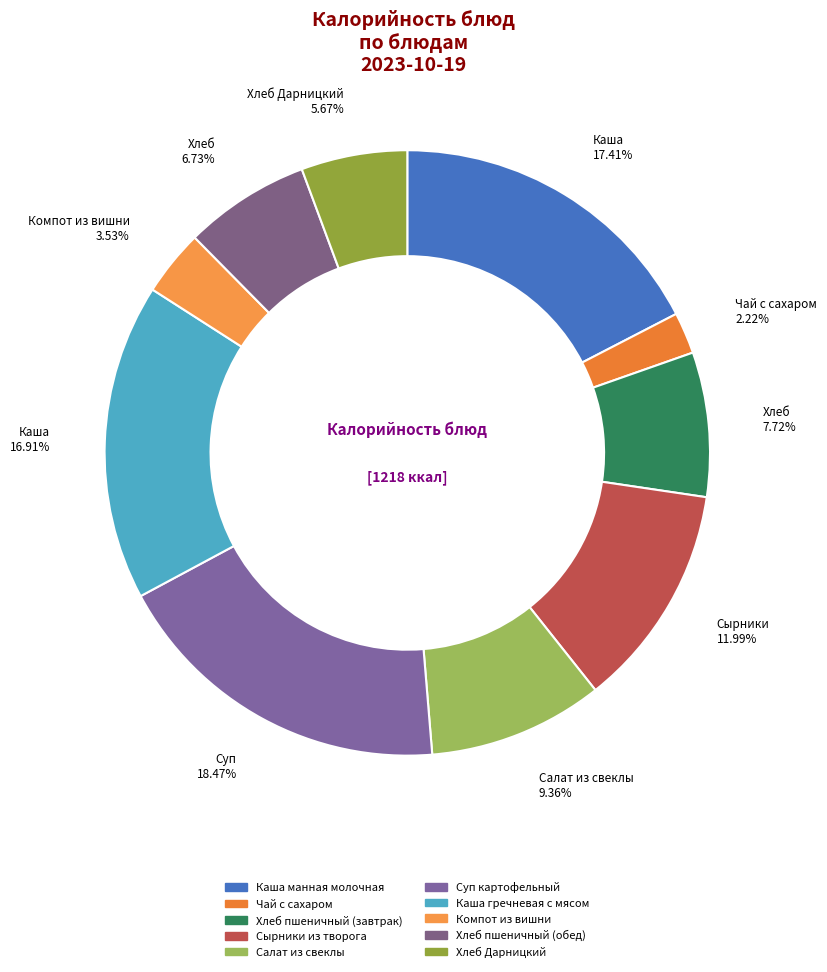

To the nearest percent, what portion does Компот из вишни represent?

4%